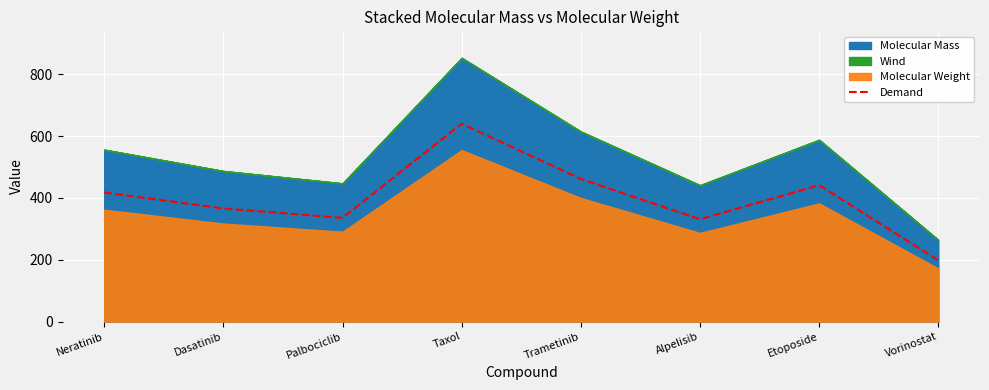

Reading left to right, what are all the values shown in this chart?

Neratinib=417.8	Dasatinib=366.0	Palbociclib=335.6	Taxol=640.4	Trametinib=461.5	Alpelisib=331.1	Etoposide=441.4	Vorinostat=198.2